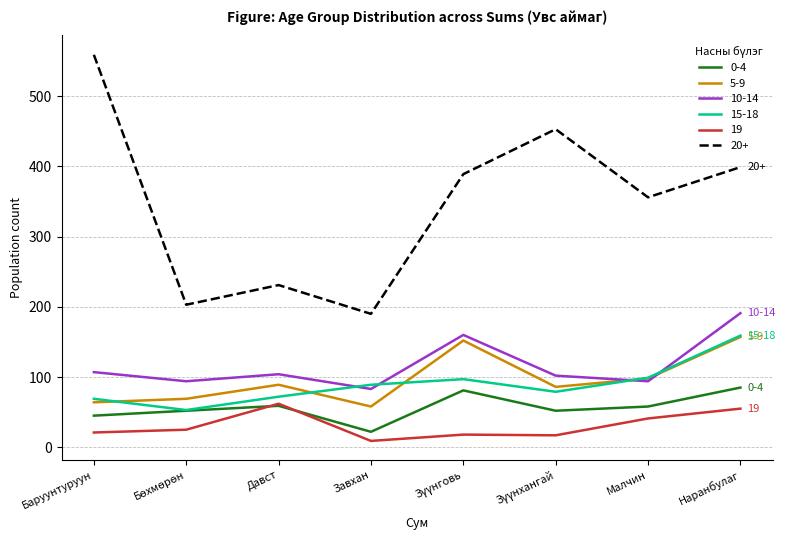

What are all the series names shown in the legend?

0-4, 5-9, 10-14, 15-18, 19, 20+